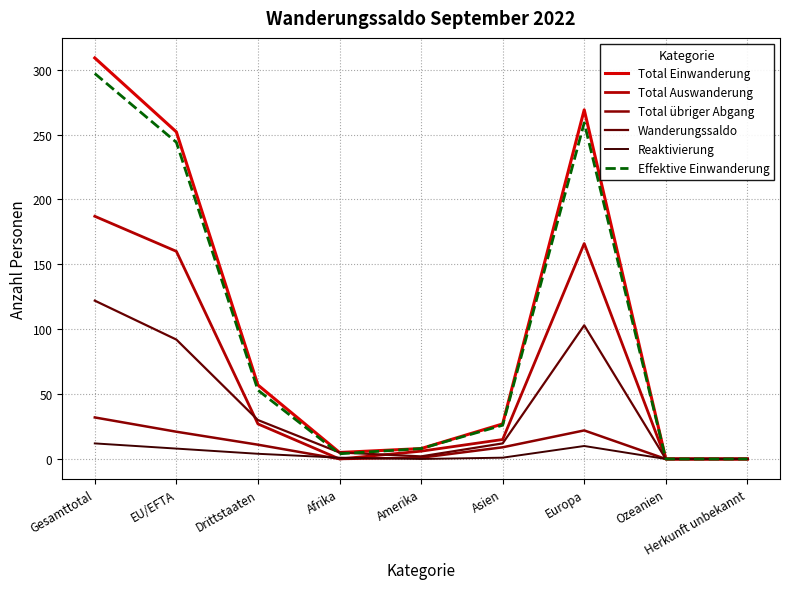

What is the label of the 2nd point from the right?

Ozeanien